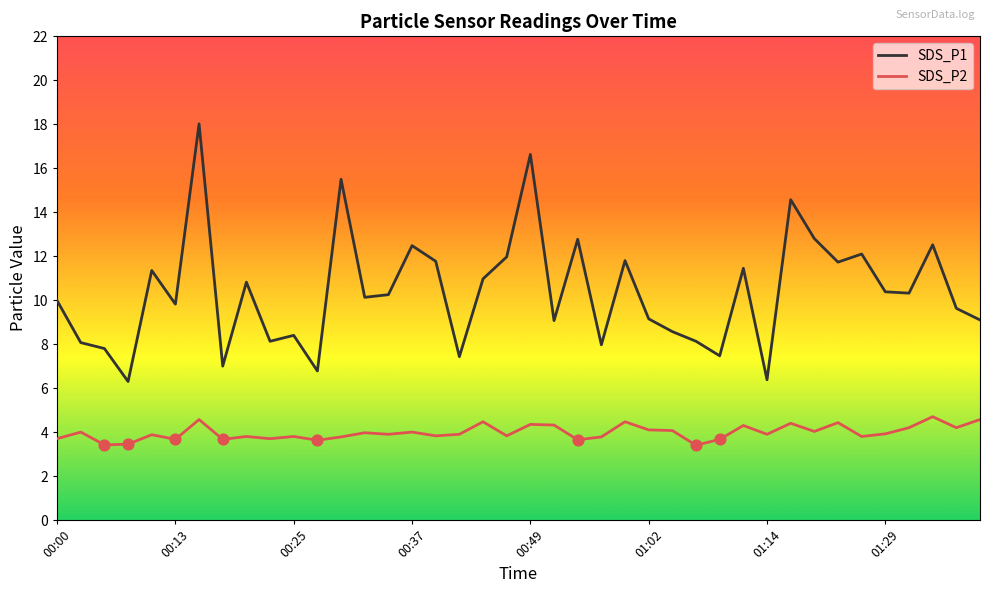

What are all the series names shown in the legend?

SDS_P1, SDS_P2